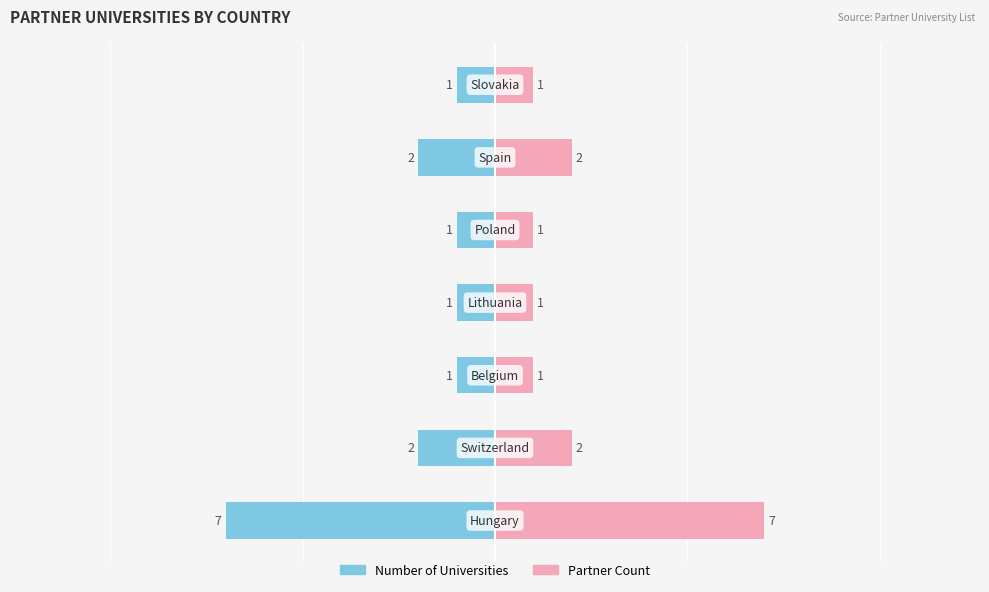

Reading right to left, extract all data points from this chart.

Number of Universities: -1	-2	-1	-1	-1	-2	-7
Partner Count: 1	2	1	1	1	2	7